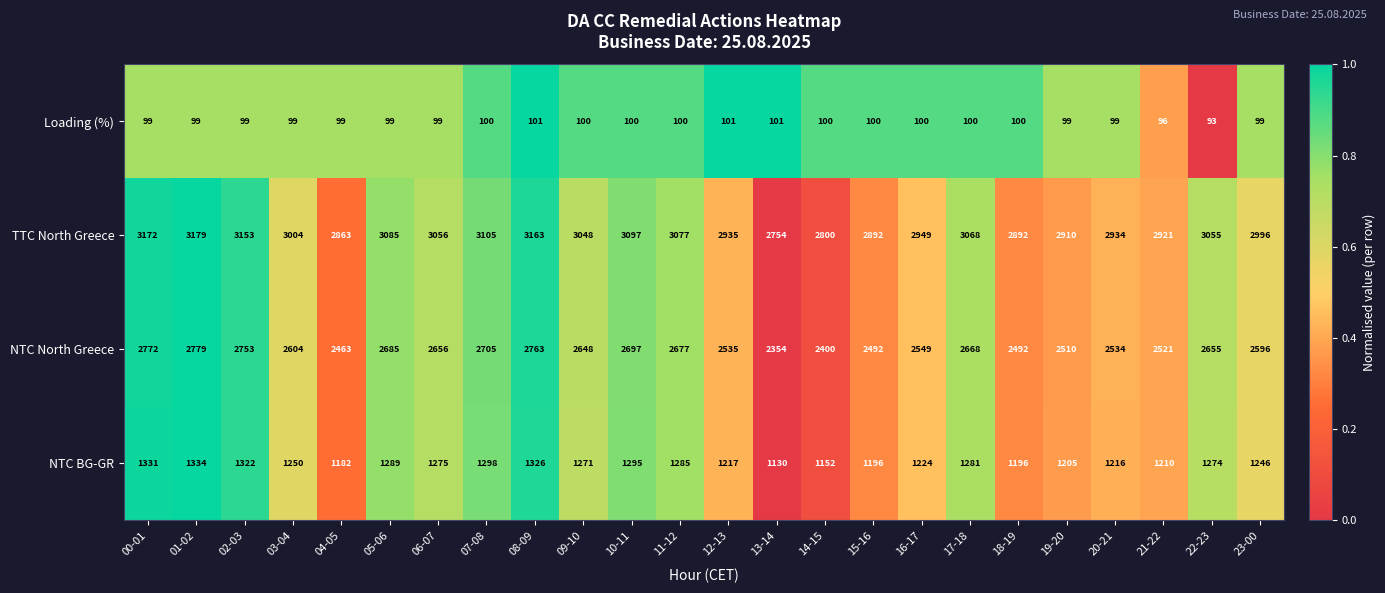

What is the smallest value displayed?

93